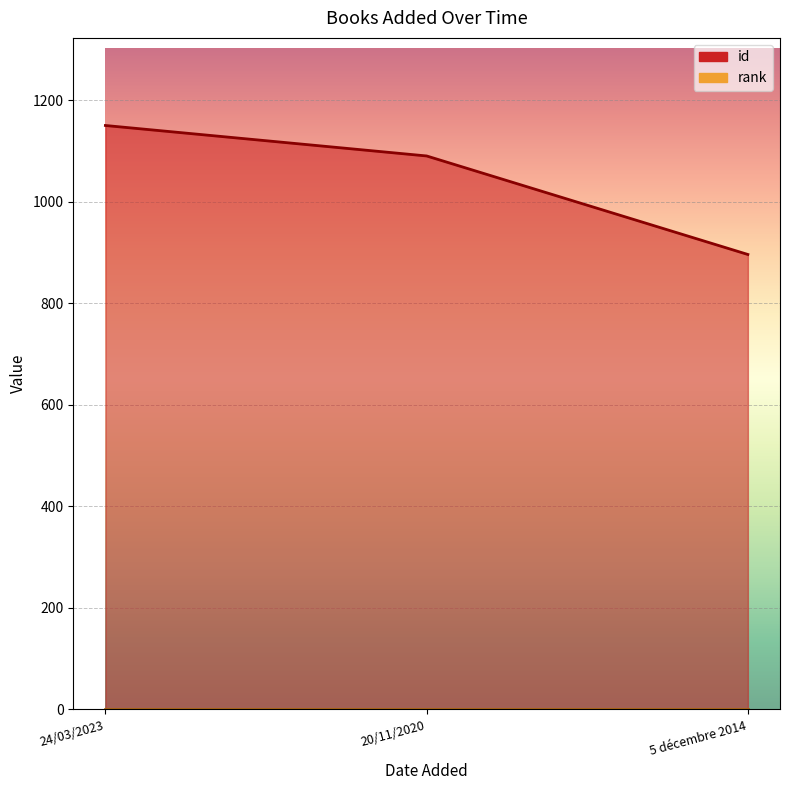

Count the number of categories in the chart.

3